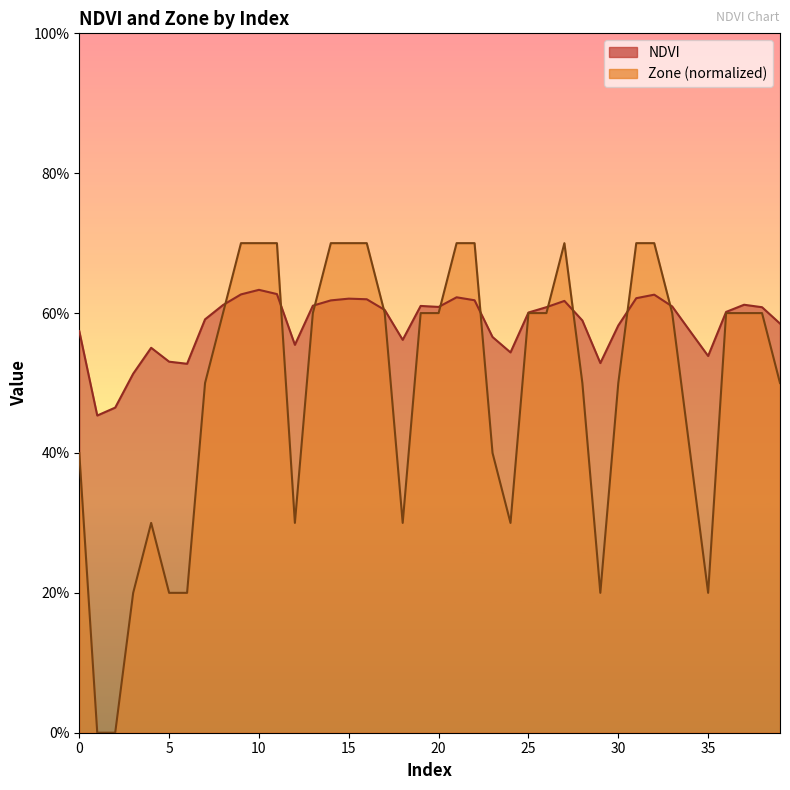

What is the value of the NDVI point at the 5th from the left?

0.6